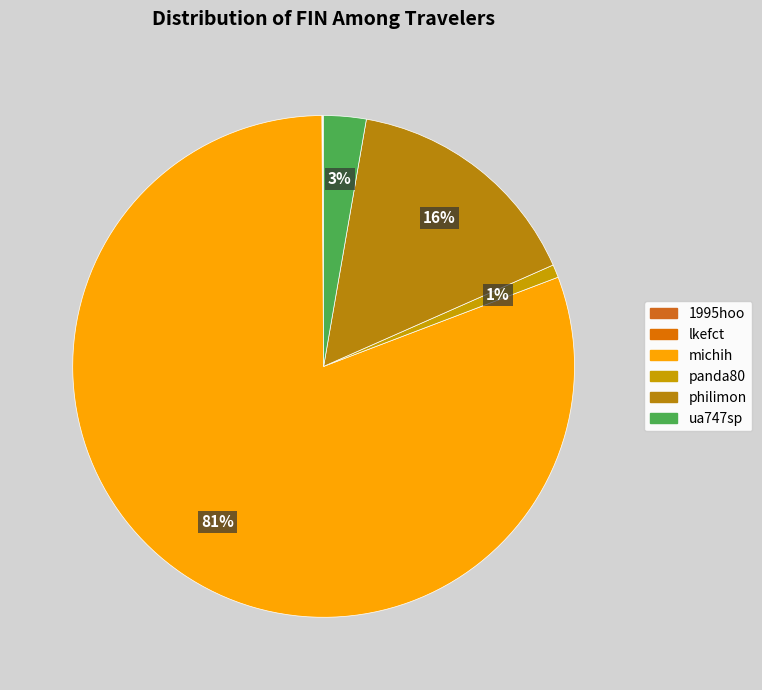

What percentage is the philimon slice, to the nearest percent?

16%